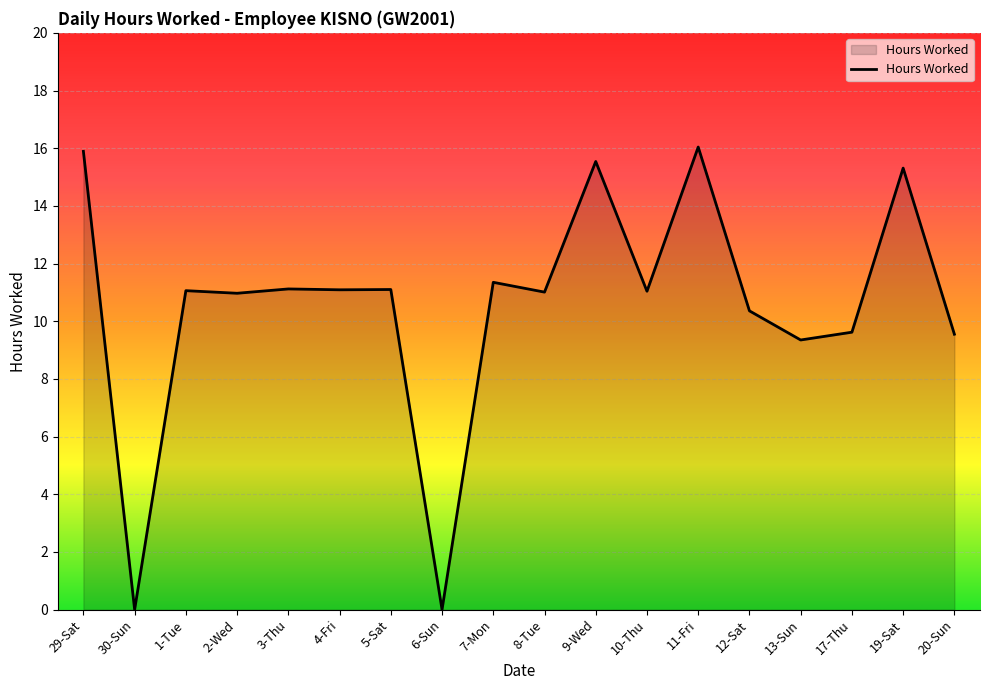

What is the maximum value shown in the chart?

16.0